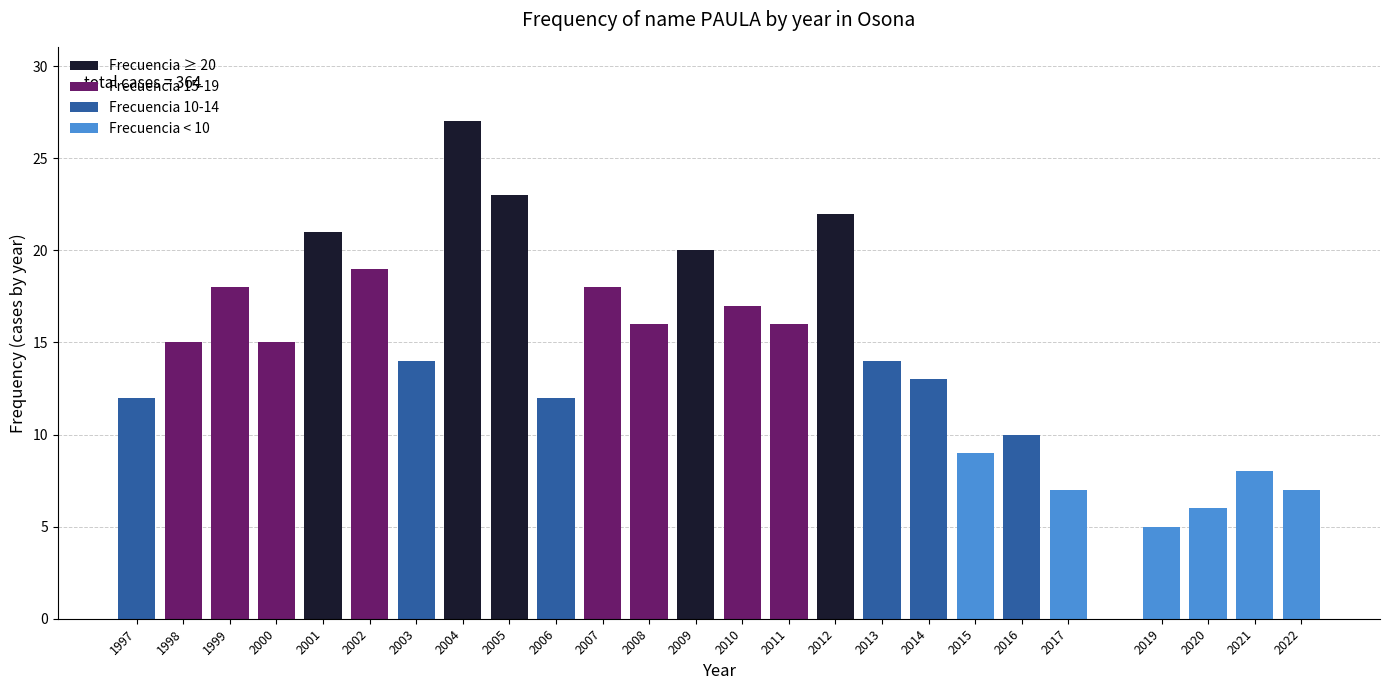

Reading left to right, list all the values displayed in this chart.

1997=12	1998=15	1999=18	2000=15	2001=21	2002=19	2003=14	2004=27	2005=23	2006=12	2007=18	2008=16	2009=20	2010=17	2011=16	2012=22	2013=14	2014=13	2015=9	2016=10	2017=7	2019=5	2020=6	2021=8	2022=7